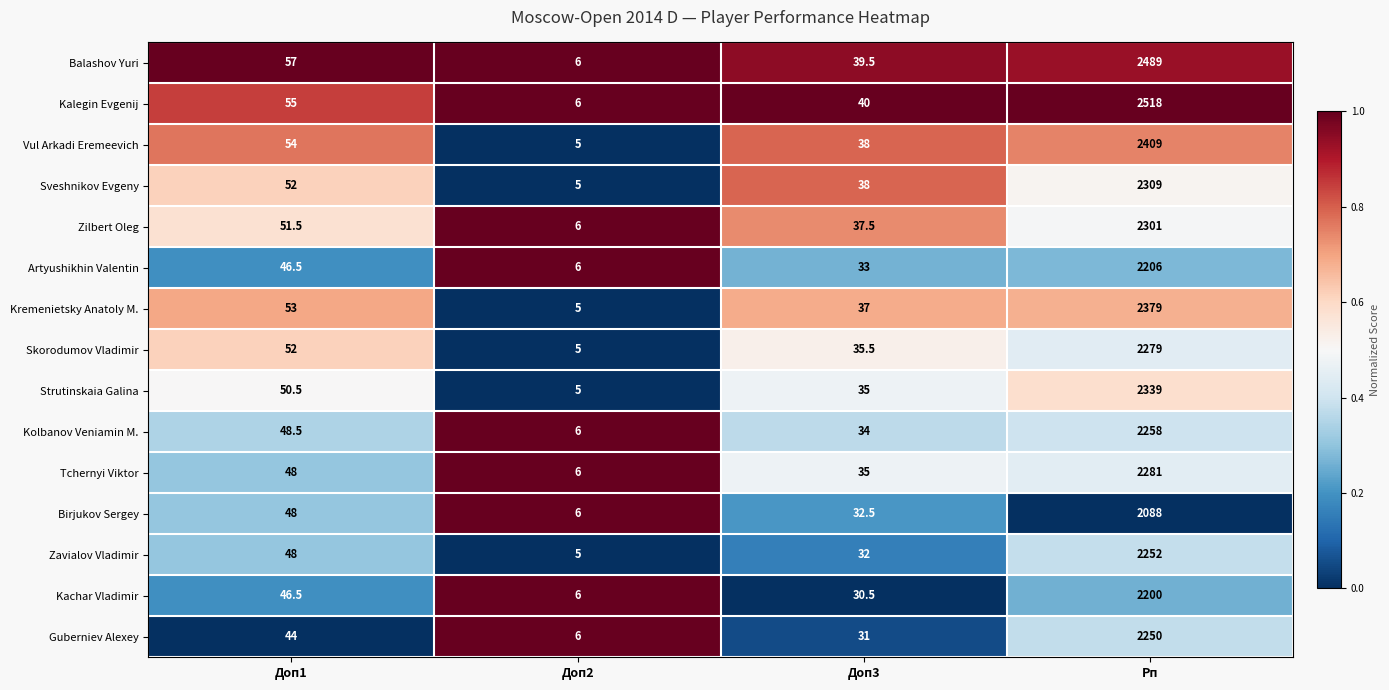

How many series are shown in this chart?

15